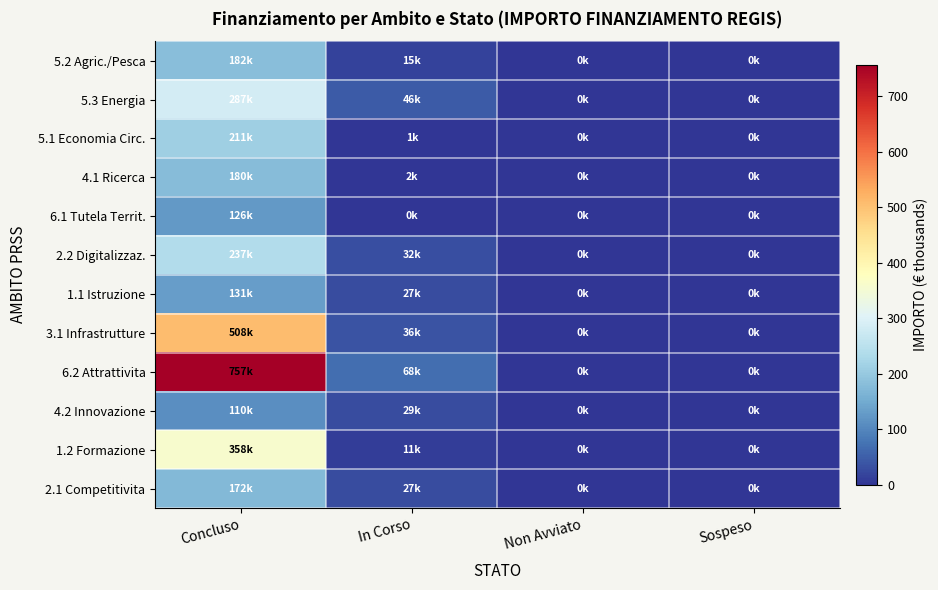

Which series changed the most between In Corso and Sospeso?

6.2 Attrattivita